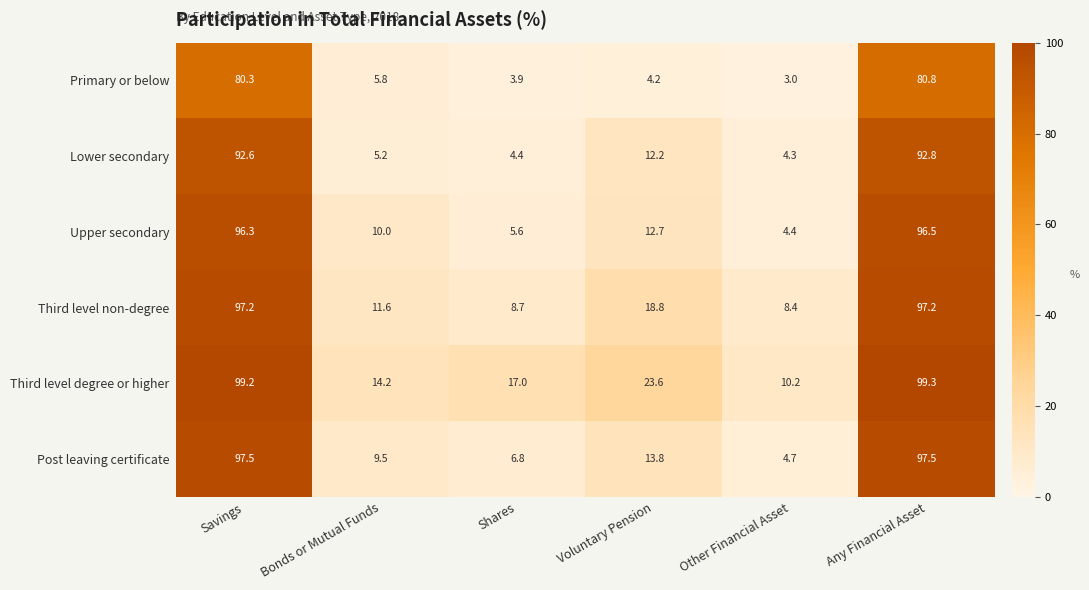

Which label corresponds to the smallest value in the chart?

Other Financial Asset